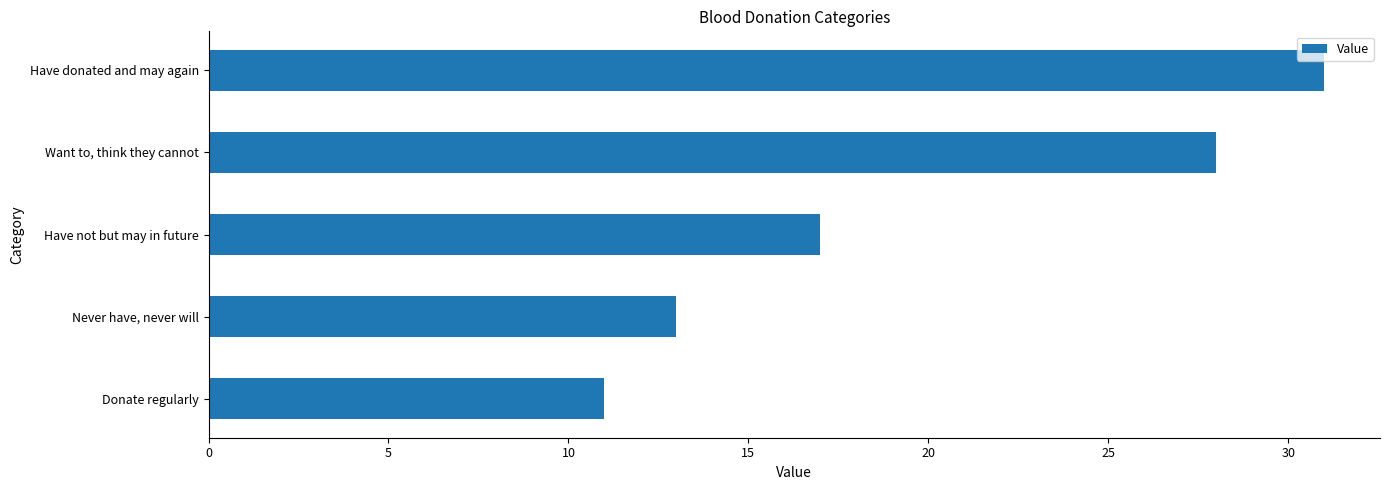

What value does the data have at Have not but may in future, to the nearest 5?

15